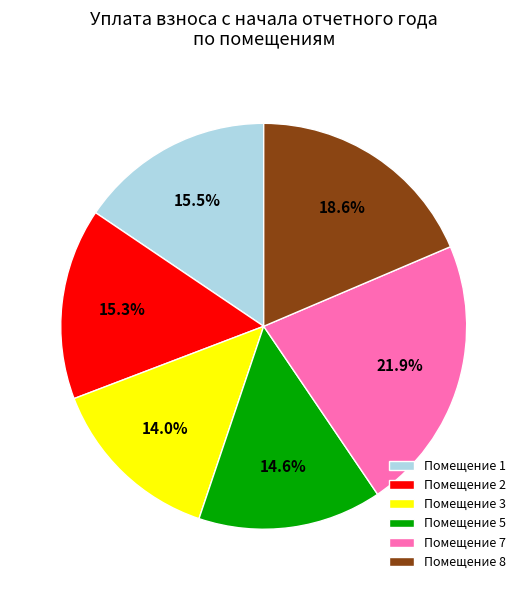

Do Помещение 2 and Помещение 8 together represent more than half of the pie?

No